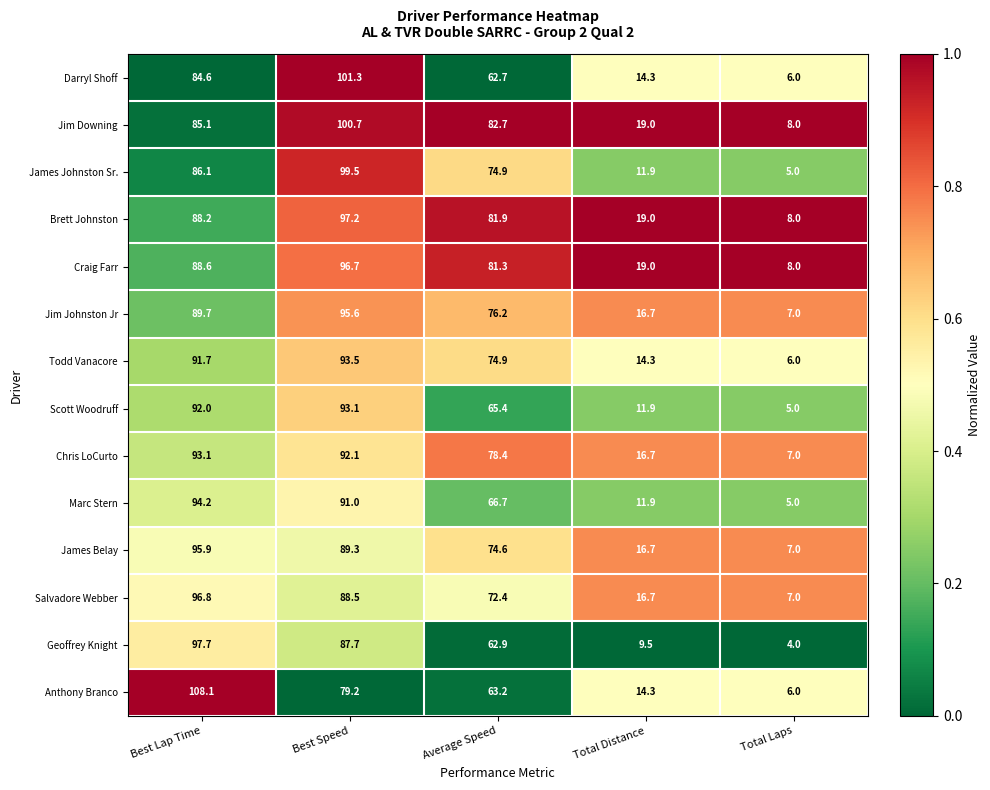

How many data points does each series have?

5